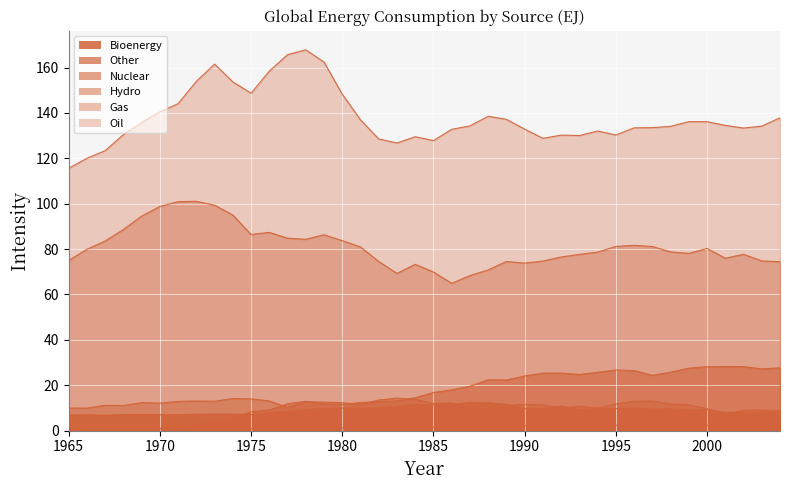

How many interior local peaks does the Oil series have?

7